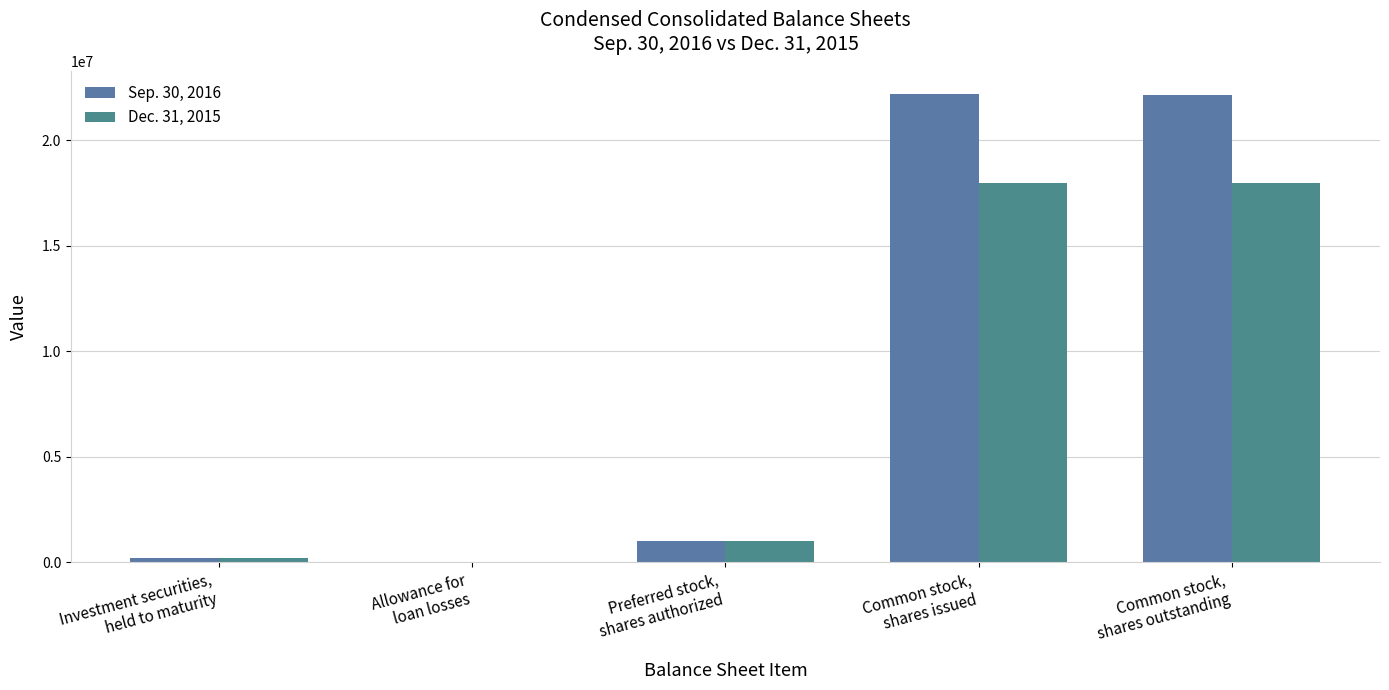

How many distinct data groups are displayed?

2